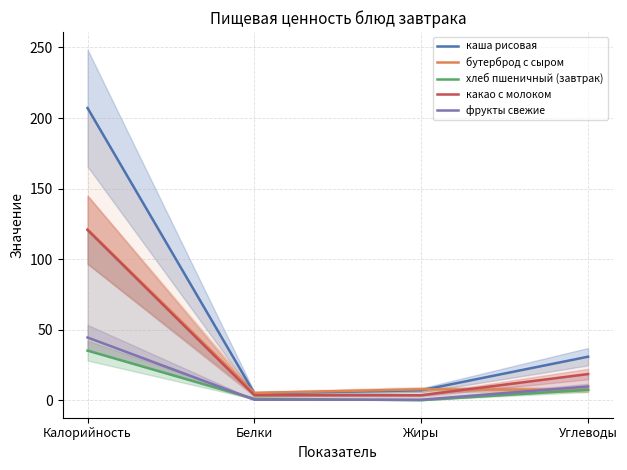

How many lines are shown in the chart?

5